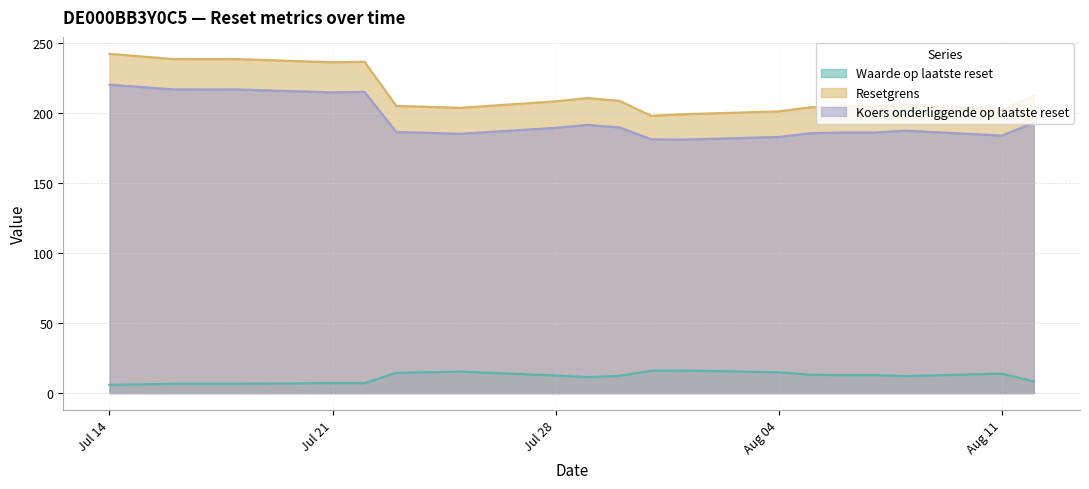

At which label is Koers onderliggende op laatste reset closest to 200?

2025-08-12